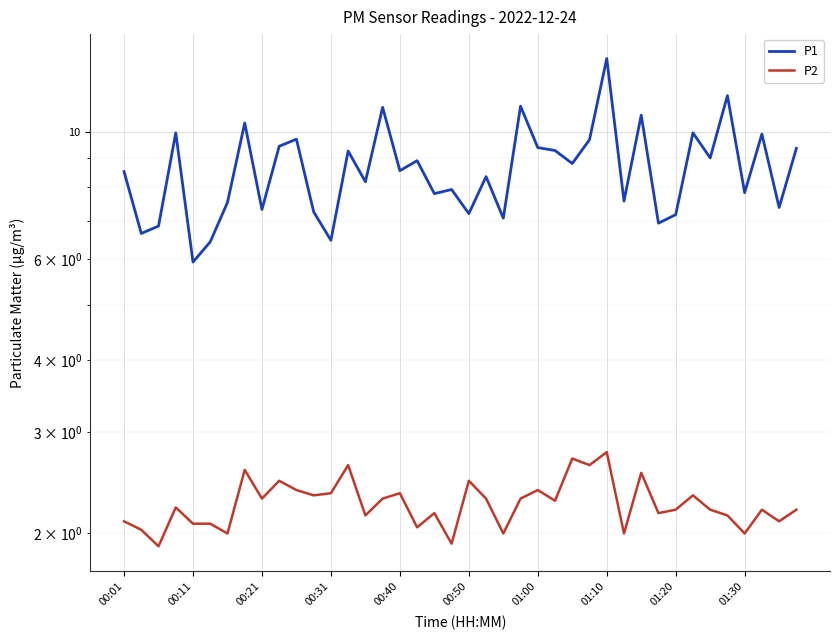

Between 39 and 13, which is larger?

39